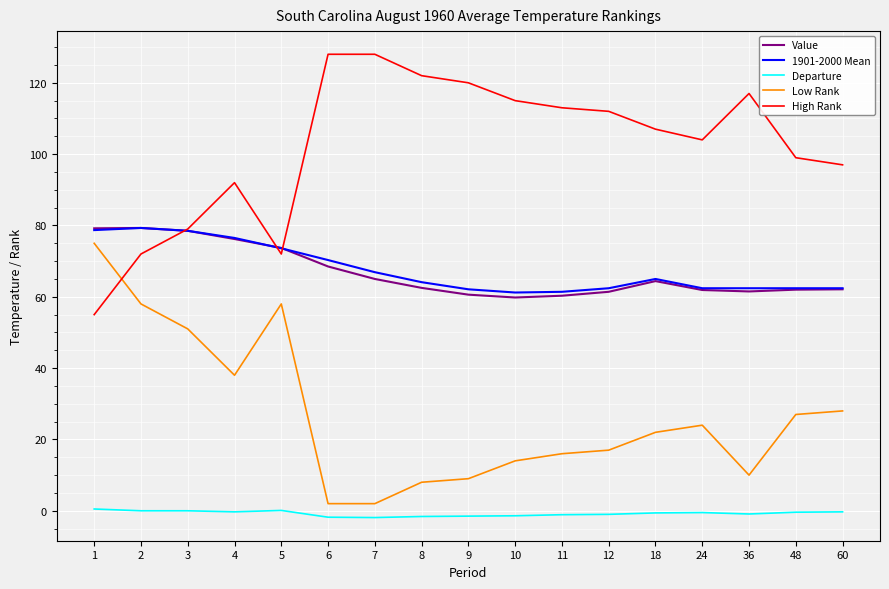

What is the spread (max minus min) of values at 1?

78.7